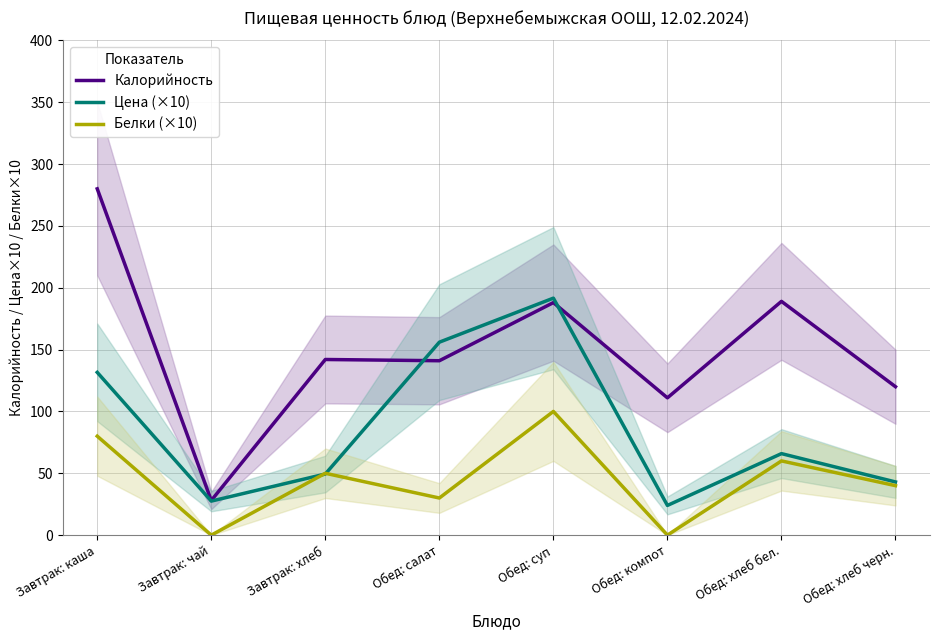

Reading left to right, extract all data points from this chart.

Калорийность: 280.0	28.0	142.0	141.0	188.0	111.0	189.0	120.0
Цена (×10): 131.6	27.5	49.4	156.0	191.6	24.0	65.9	43.0
Белки (×10): 80.0	0.0	50.0	30.0	100.0	0.0	60.0	40.0